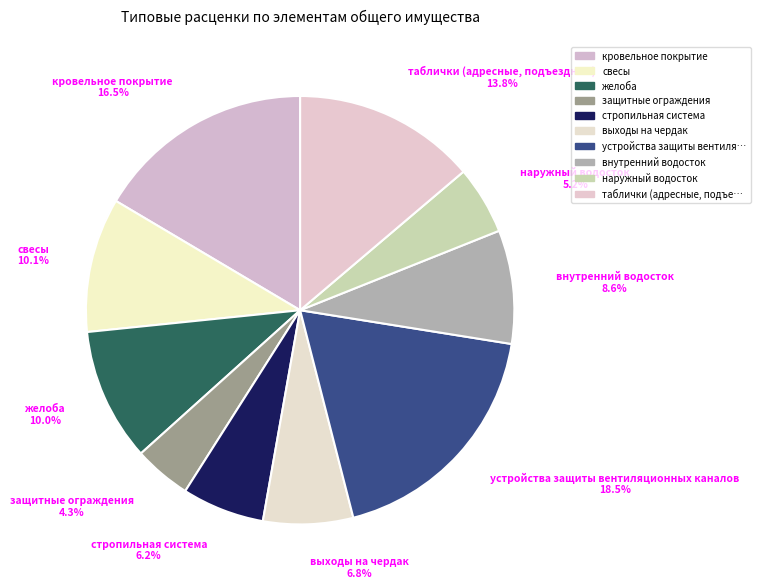

What is the largest slice in the pie chart?

устройства защиты вентиляционных каналов